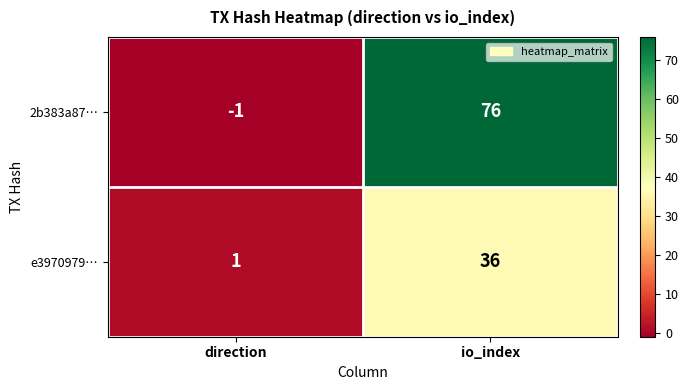

What is the spread (max minus min) of values at io_index?

40